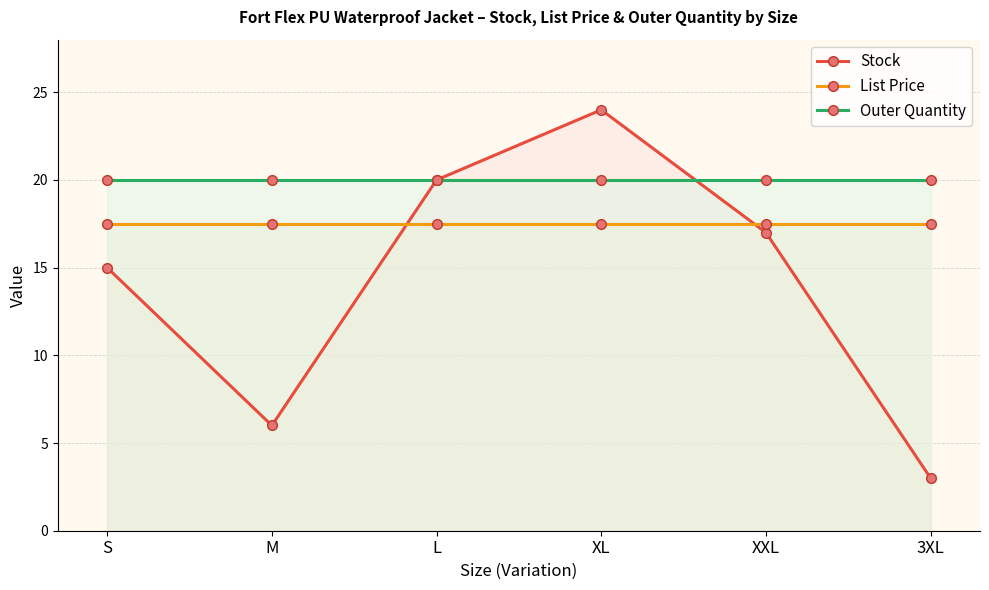

Between M and 3XL, which series saw the biggest shift?

Stock